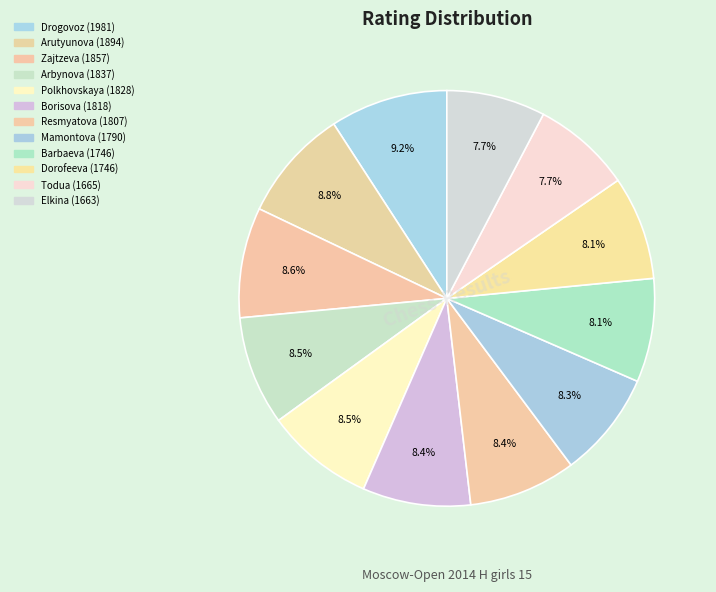

To the nearest percent, what is the difference between the largest and smallest slice percentages?

1%